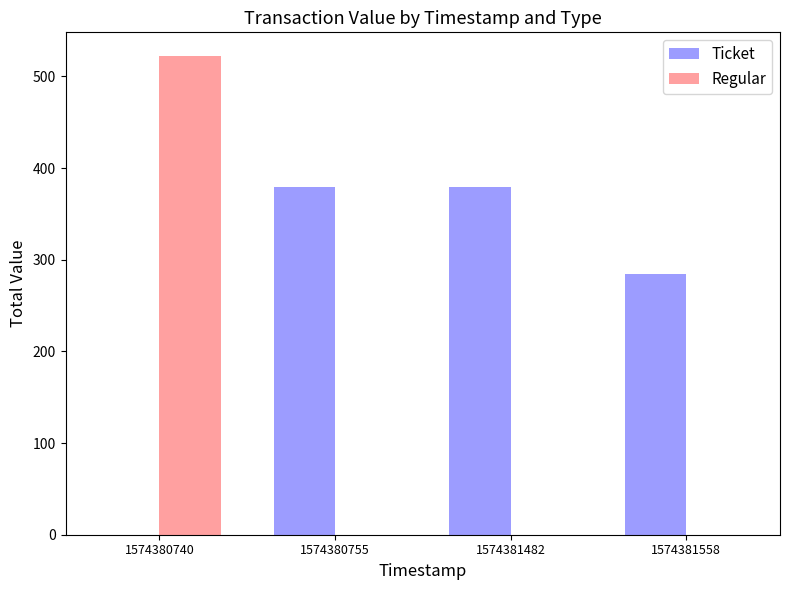

How many data points in Regular are above 0?

1